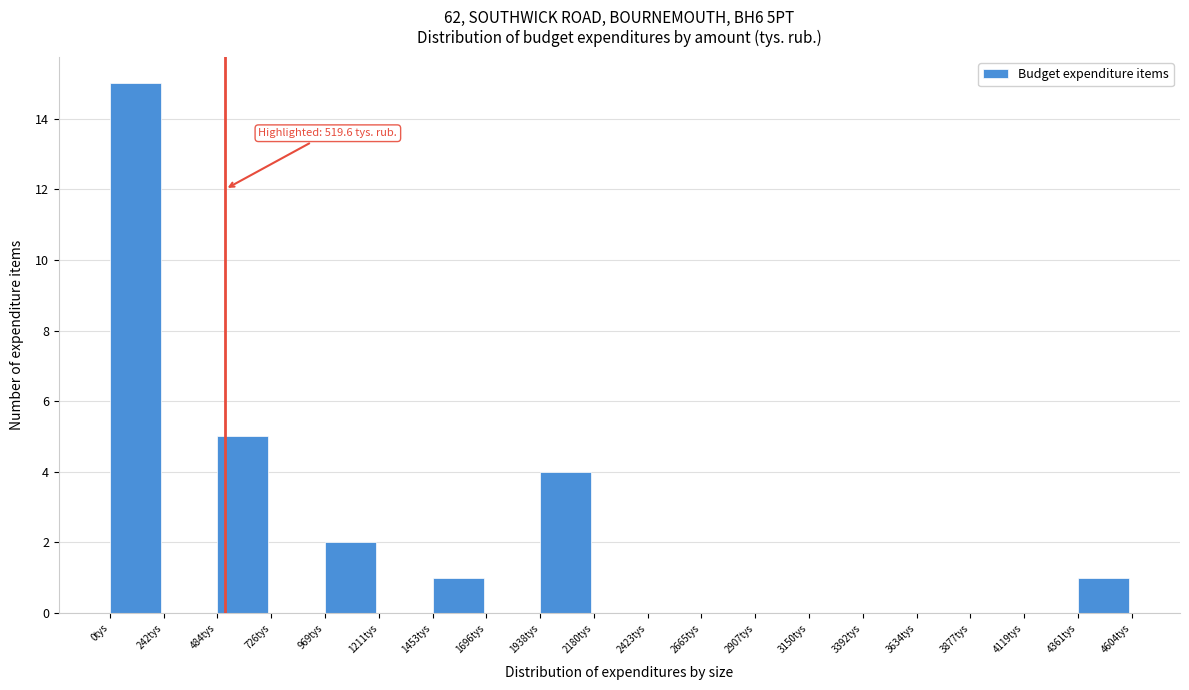

Which range on the x-axis has the tallest bar?

0 to 250